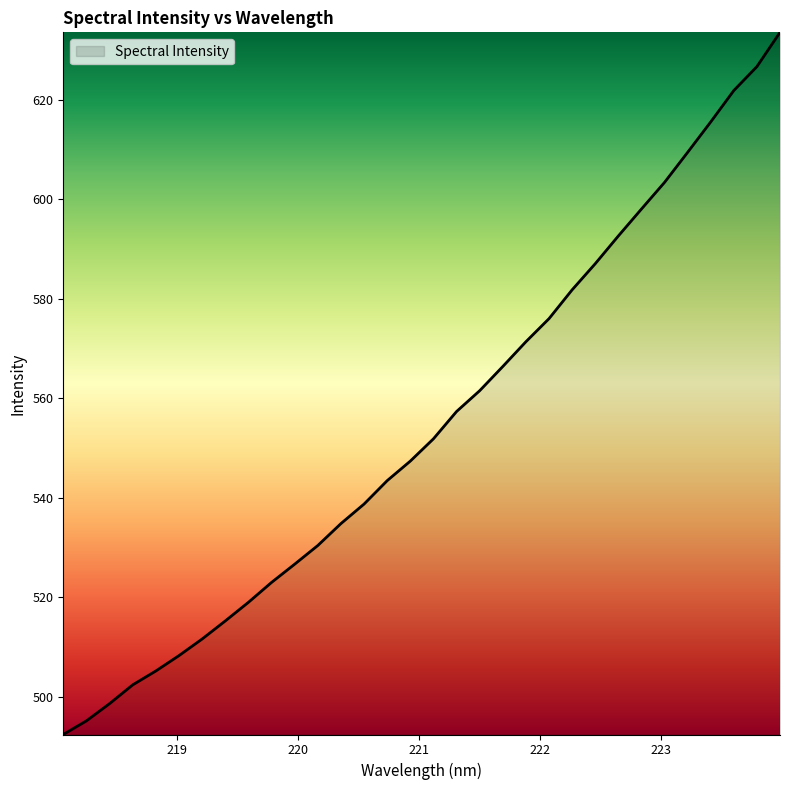

What is the greatest value displayed?

633.6